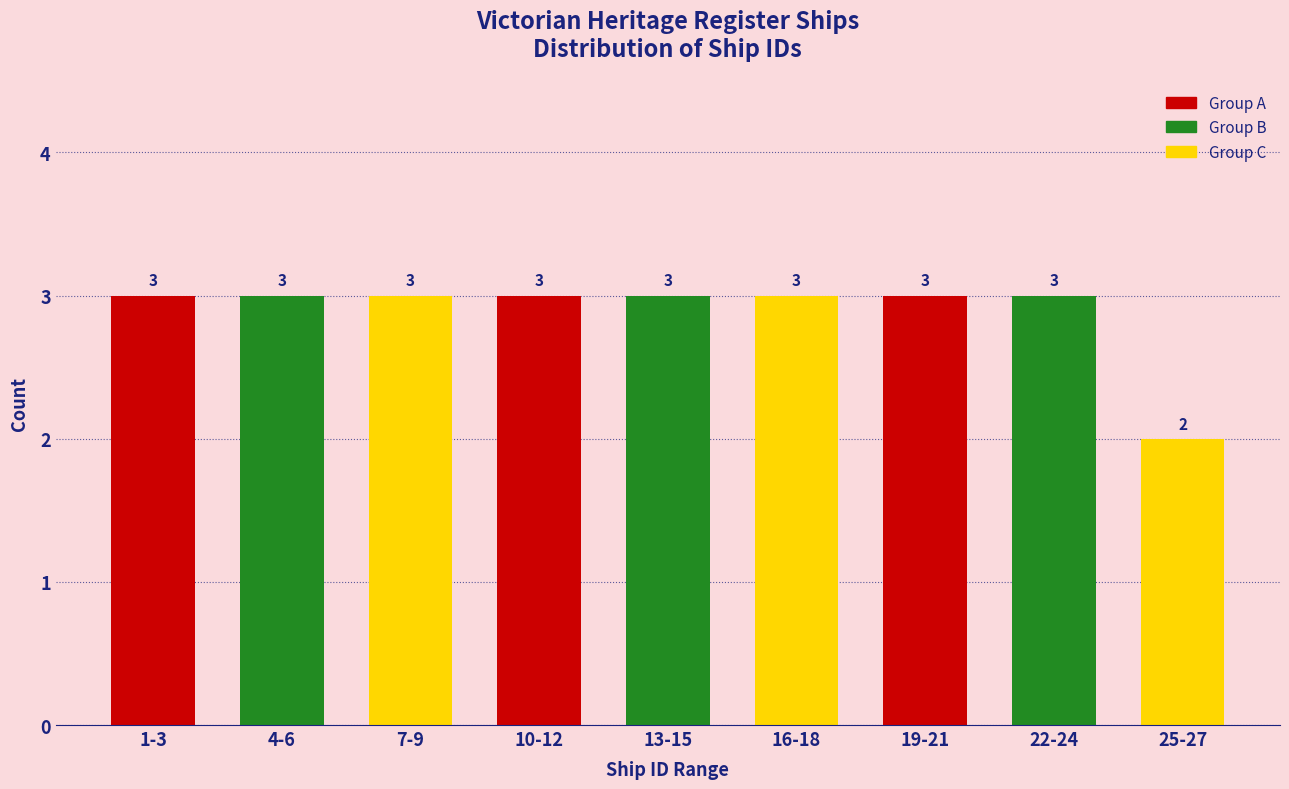

Reading left to right, list all the values displayed in this chart.

1-3=3	4-6=3	7-9=3	10-12=3	13-15=3	16-18=3	19-21=3	22-24=3	25-27=2